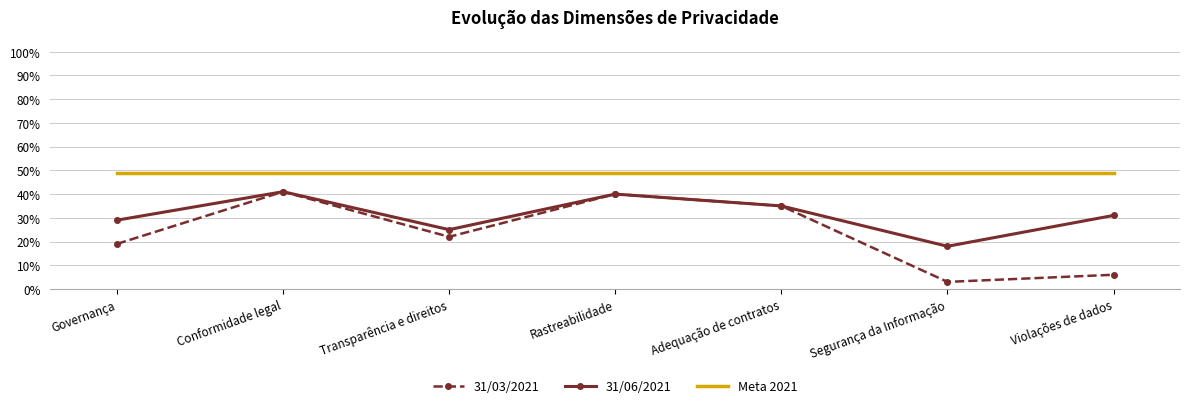

True or false: 31/03/2021 has more than 0 interior local peaks.

True